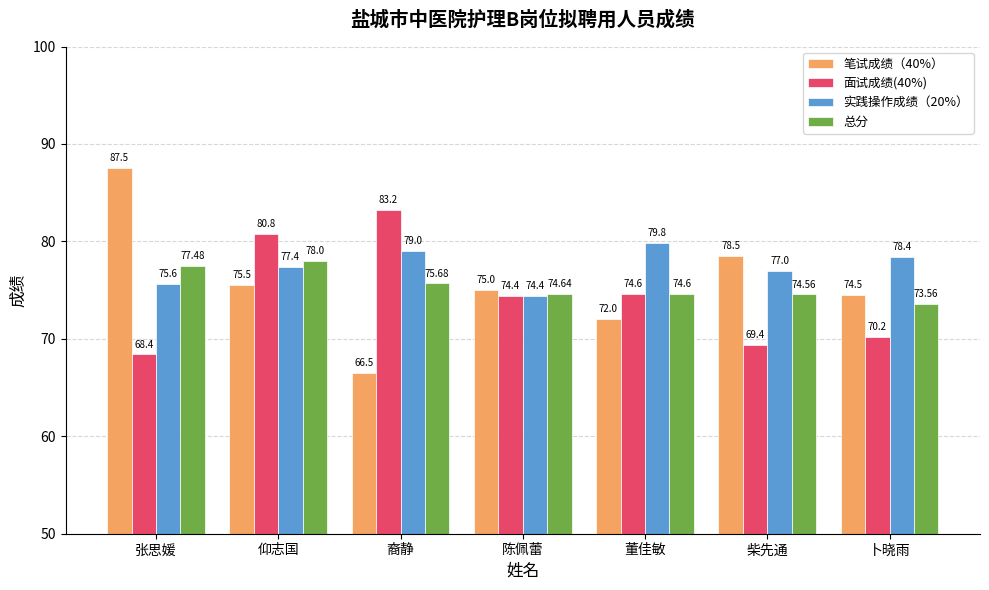

Are the bars grouped side by side (vs. stacked)?

Yes